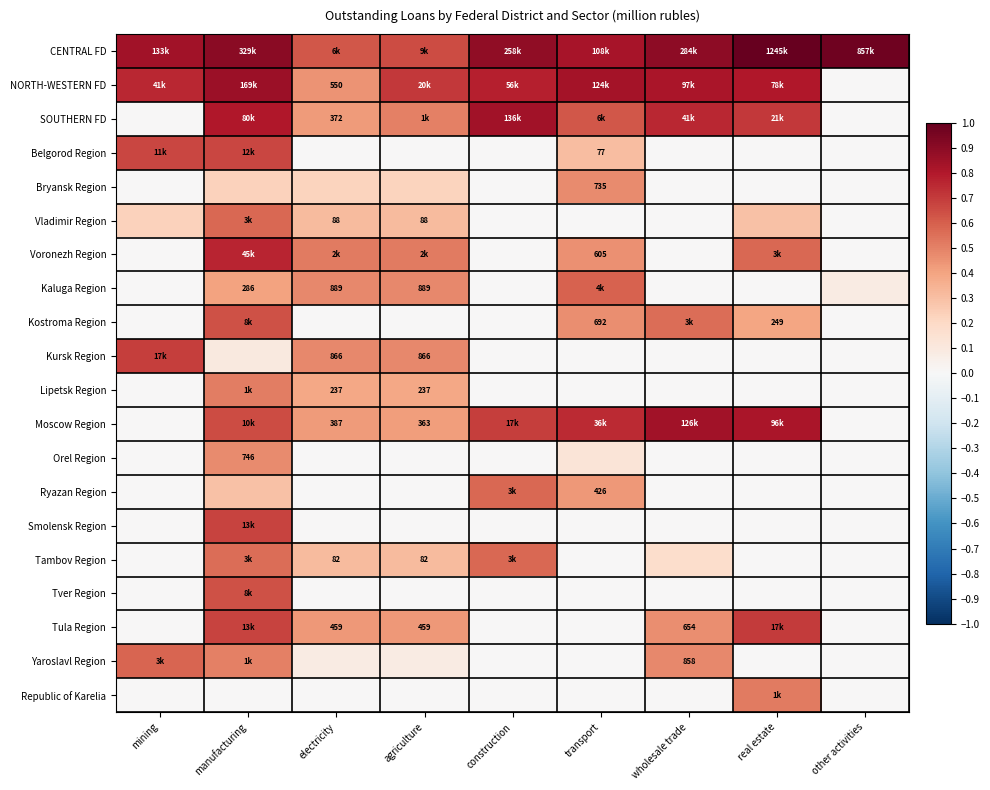

Is the value of Voronezh Region at manufacturing greater than the value of Yaroslavl Region at other activities?

Yes